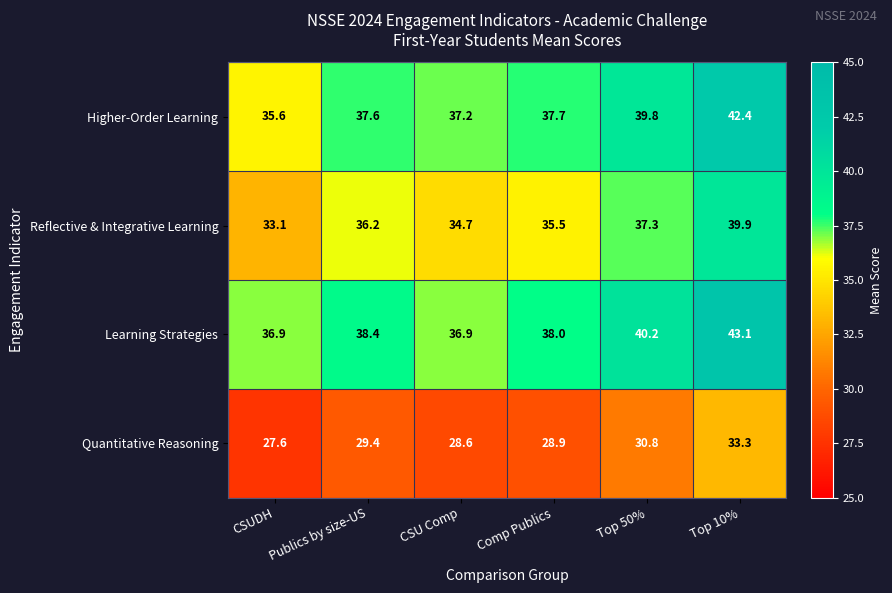

Rank the series at Comp Publics from lowest to highest value.

Quantitative Reasoning, Reflective & Integrative Learning, Higher-Order Learning, Learning Strategies